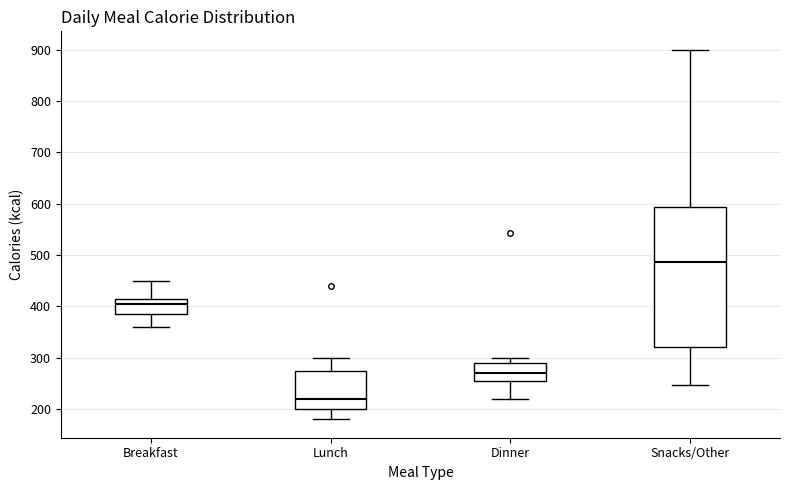

Reading left to right, transcribe this box plot: for each box, give where its median line is, the range the box spans, and where its two whiskers end, as read against the y-axis. The values are not printed on the chart, so give them approximately, as read against the axis.

Breakfast: median 410, box 390 to 420, whiskers 360 to 450
Lunch: median 220, box 200 to 280, whiskers 180 to 300
Dinner: median 270, box 260 to 290, whiskers 220 to 300
Snacks/Other: median 490, box 320 to 590, whiskers 250 to 900